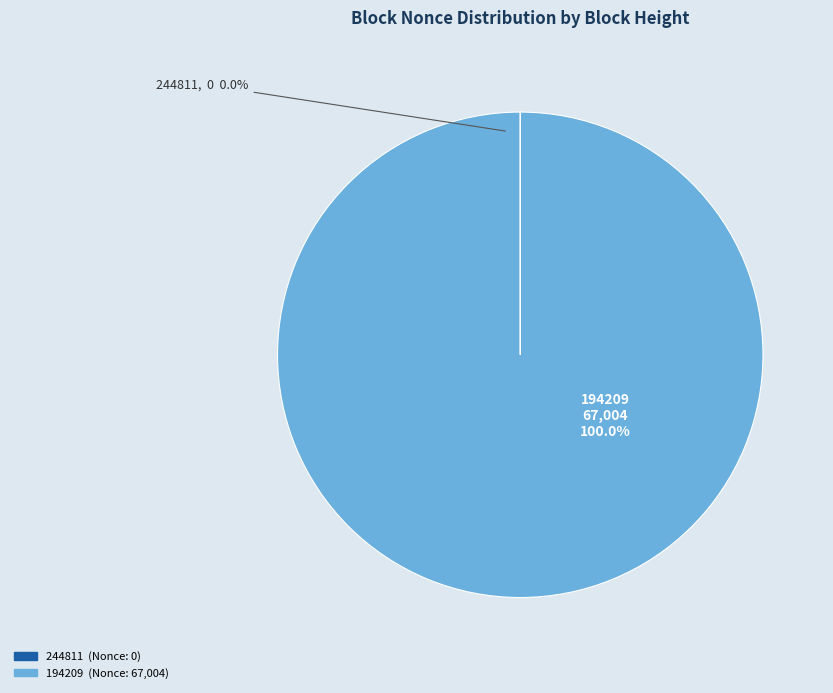

The 244811 slice represents 0% of the pie. True or false?

True